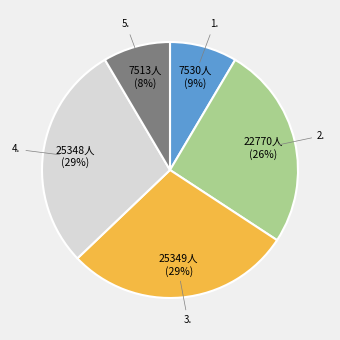

Is there any slice that represents more than half of the pie?

No